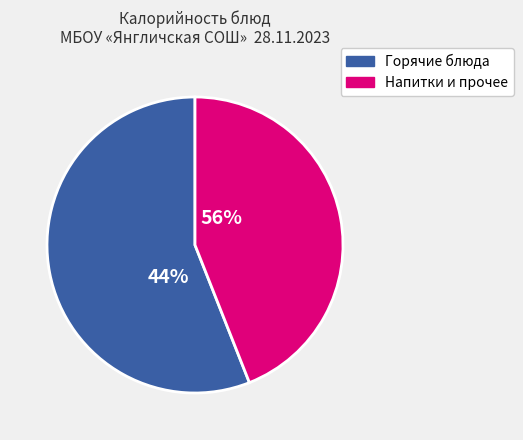

The Компот из сухофруктов slice represents 18% of the pie. True or false?

False